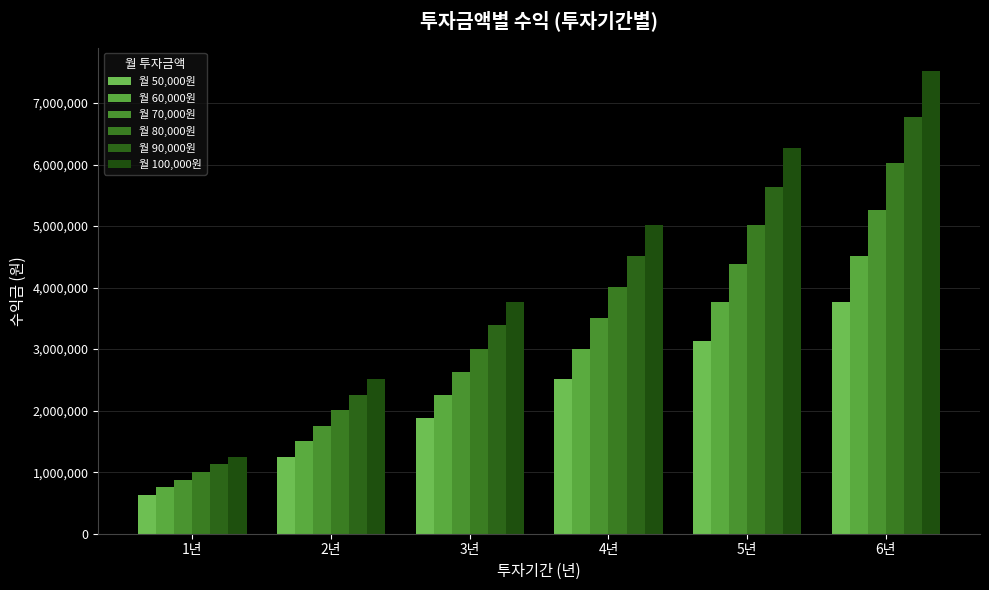

Rank the series by their average value, from lowest to highest.

월 50,000원, 월 60,000원, 월 70,000원, 월 80,000원, 월 90,000원, 월 100,000원